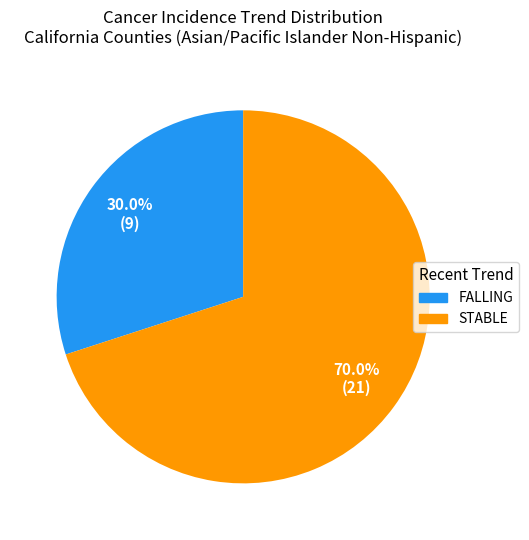

Is there a majority slice in this chart?

Yes